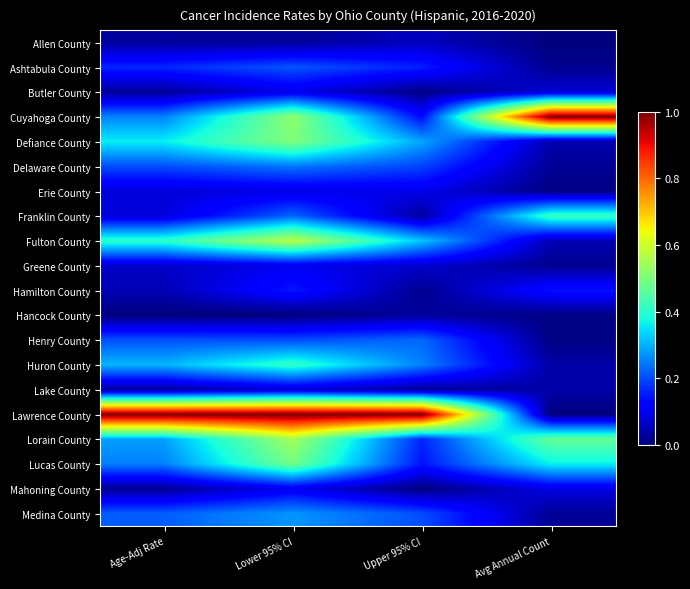

List the series in order of their peak value, highest first.

Cuyahoga County, Lawrence County, Fulton County, Lorain County, Defiance County, Lucas County, Franklin County, Huron County, Medina County, Delaware County, Henry County, Ashtabula County, Hamilton County, Mahoning County, Greene County, Erie County, Butler County, Lake County, Allen County, Hancock County